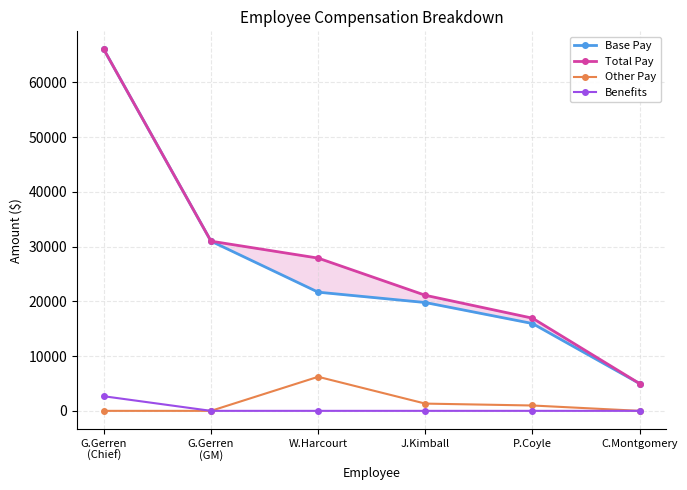

List the series in order of their peak value, lowest first.

Benefits, Other Pay, Base Pay, Total Pay